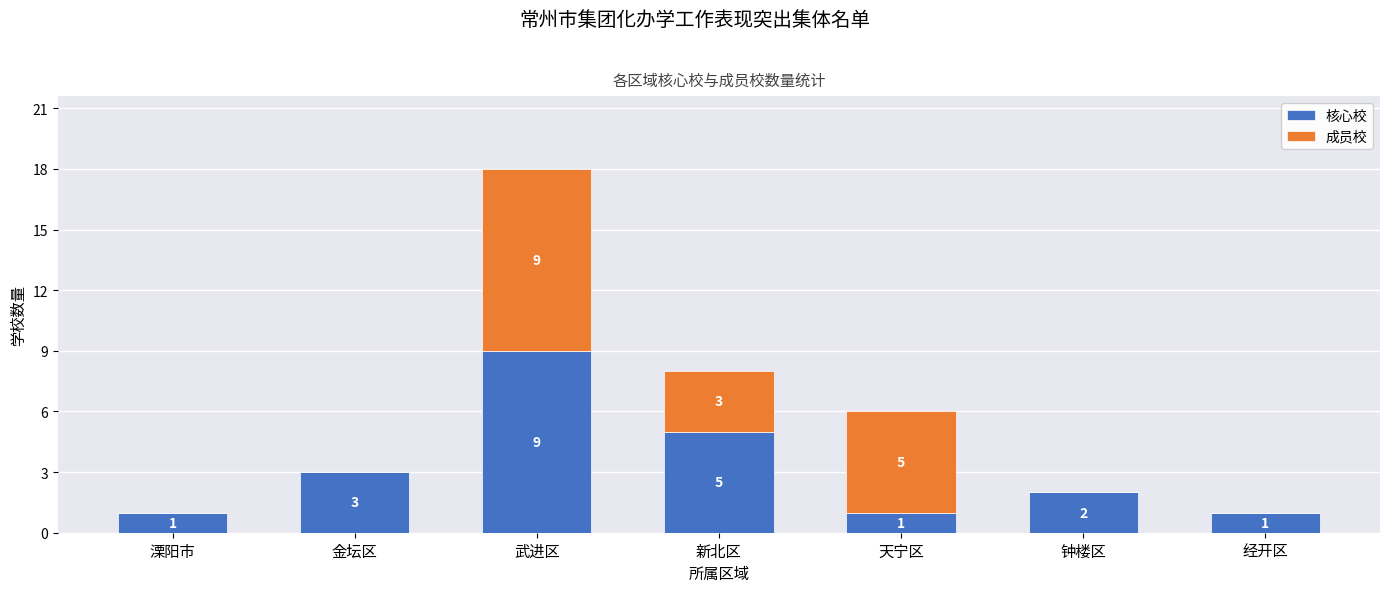

At which label is 核心校 closest to 5?

新北区